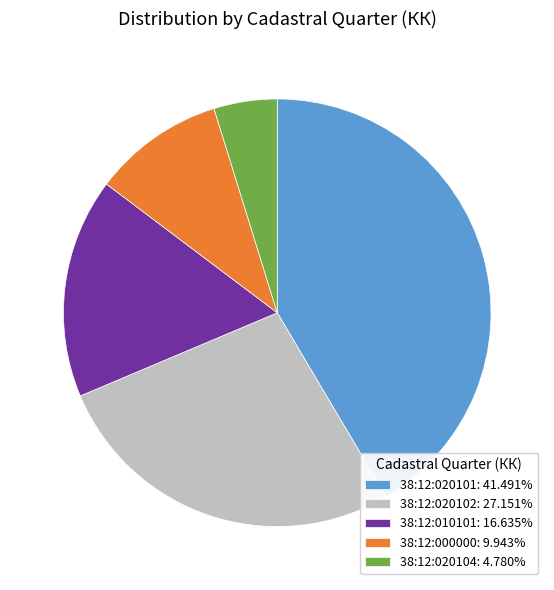

Which slice is the smallest?

38:12:020104